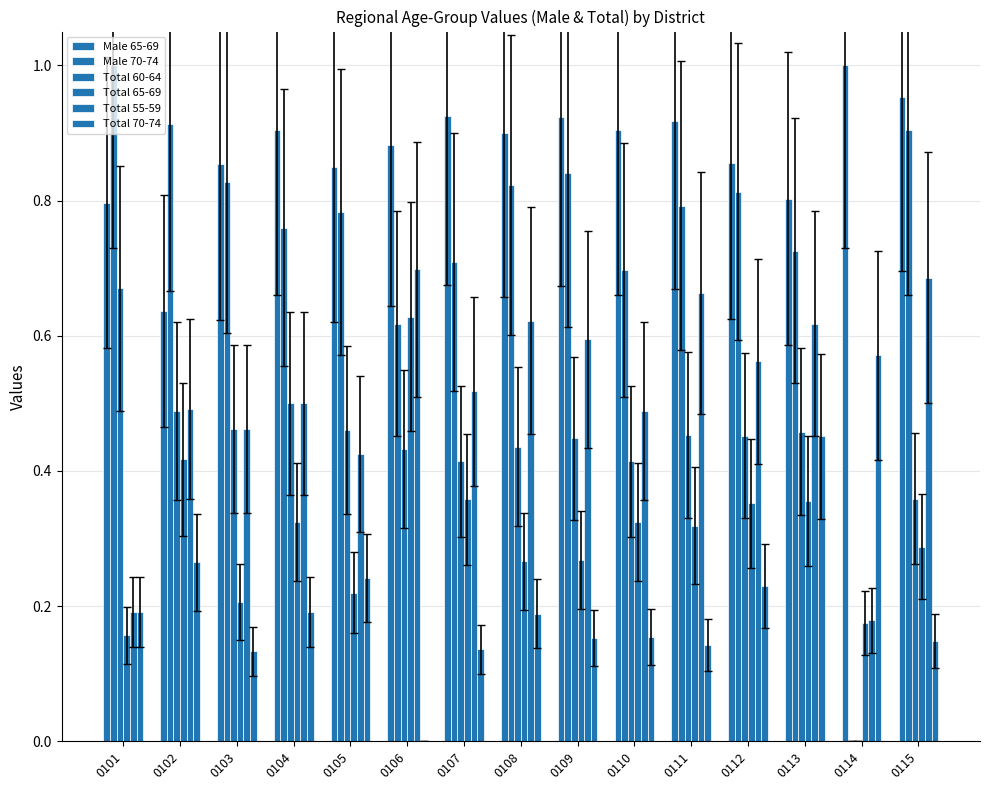

The Total 65-69 series shows 0.0 at 0114. True or false?

False